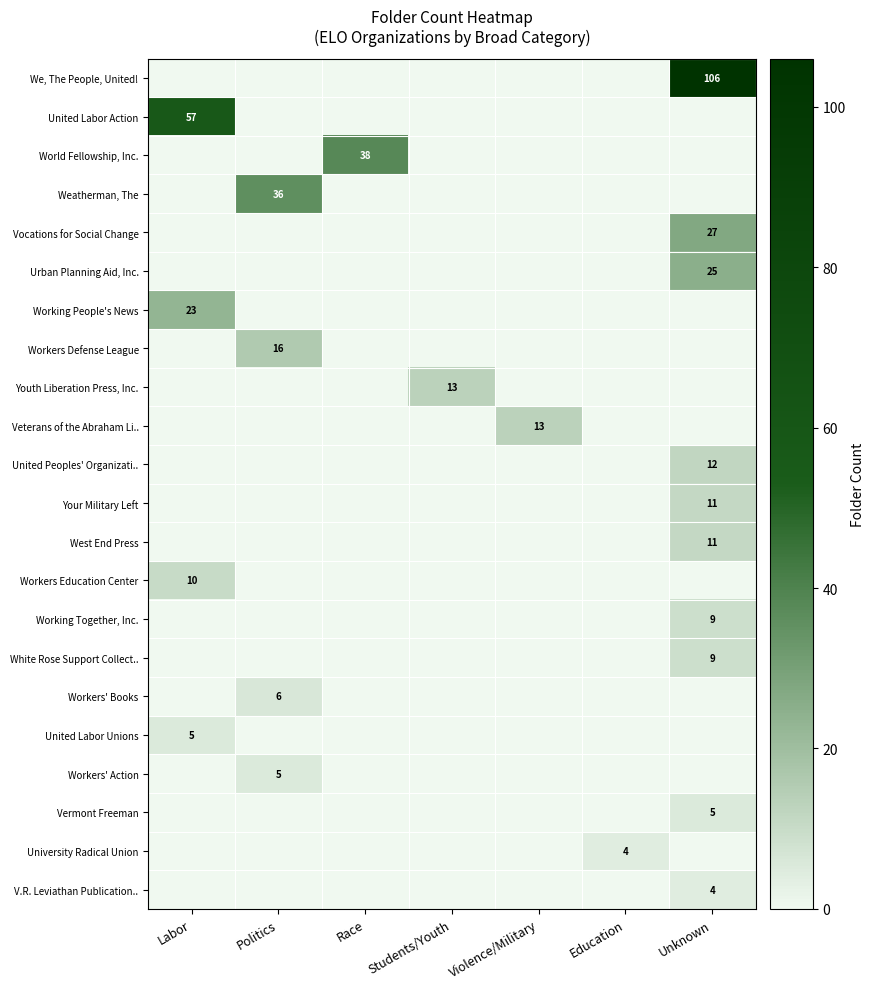

The White Rose Support Collect.. series shows 9 at Unknown. True or false?

True